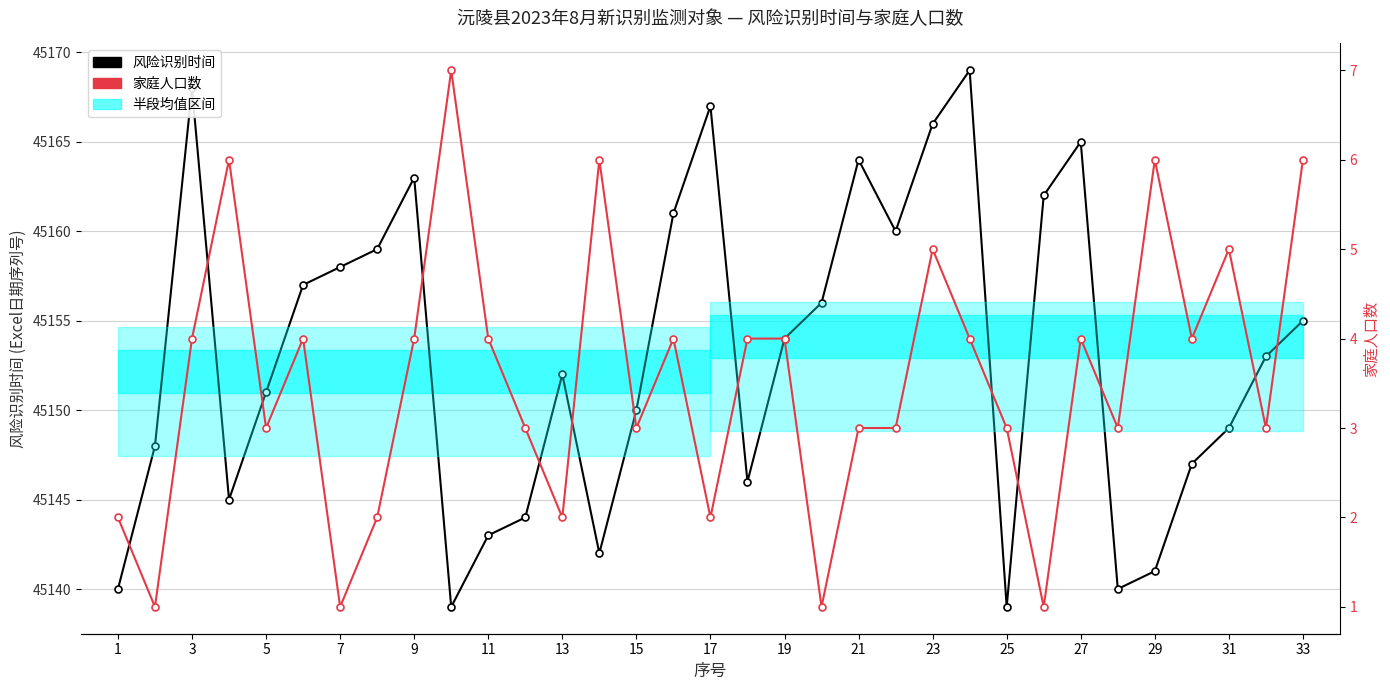

Does the chart display data point markers on the line(s)?

Yes